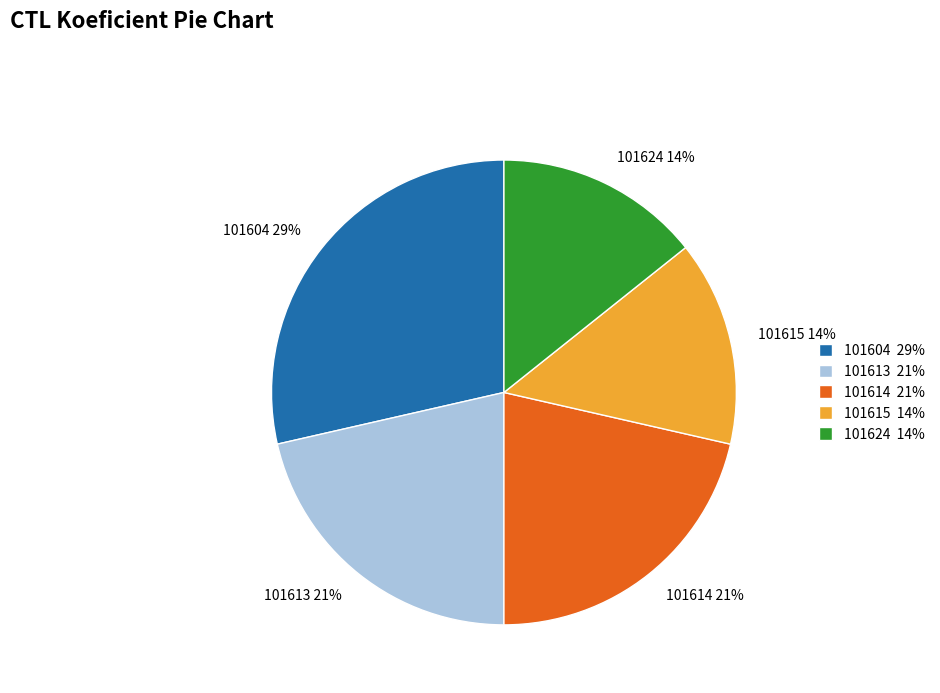

To the nearest percent, what is the average slice percentage?

20%